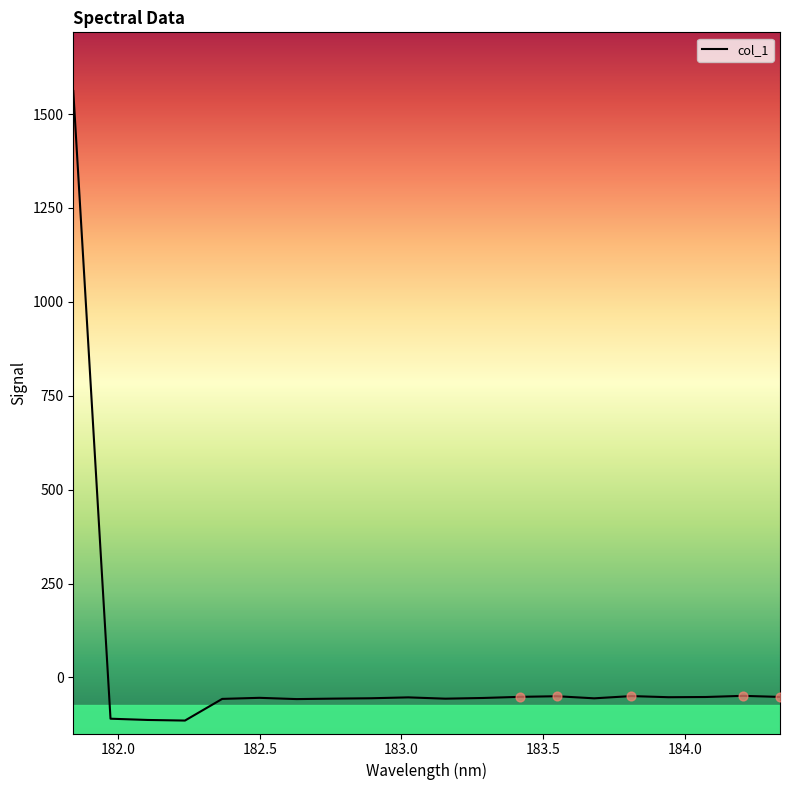

What is the difference between the maximum and minimum values?

1676.3